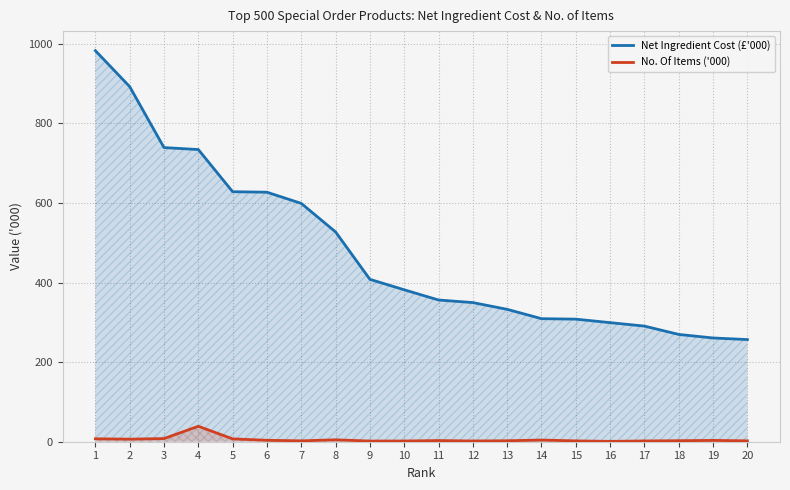

Rank the series at 12 from highest to lowest value.

Net Ingredient Cost (£'000), No. Of Items ('000)